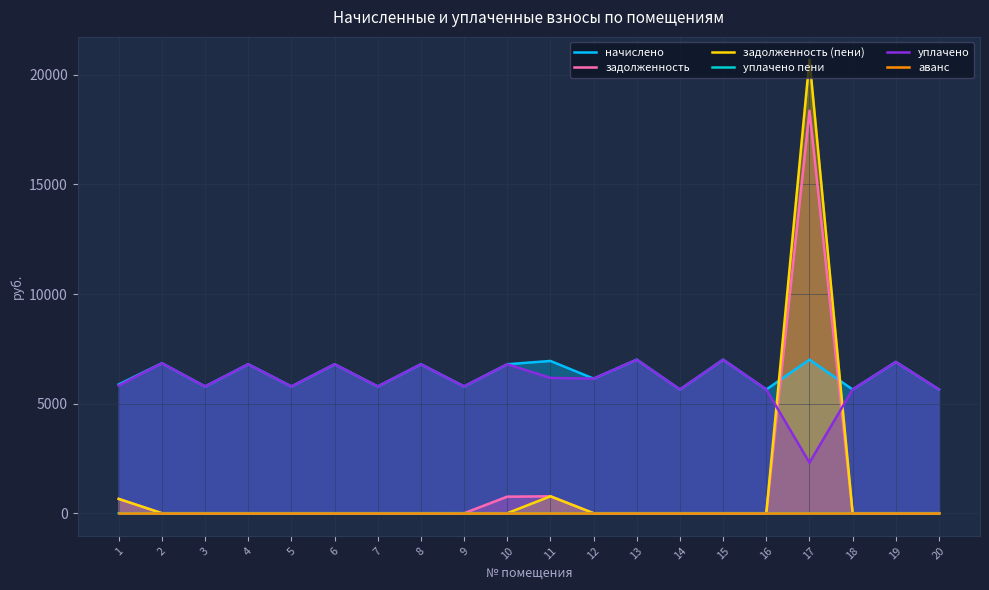

Read the уплачено value at 10.

6796.8